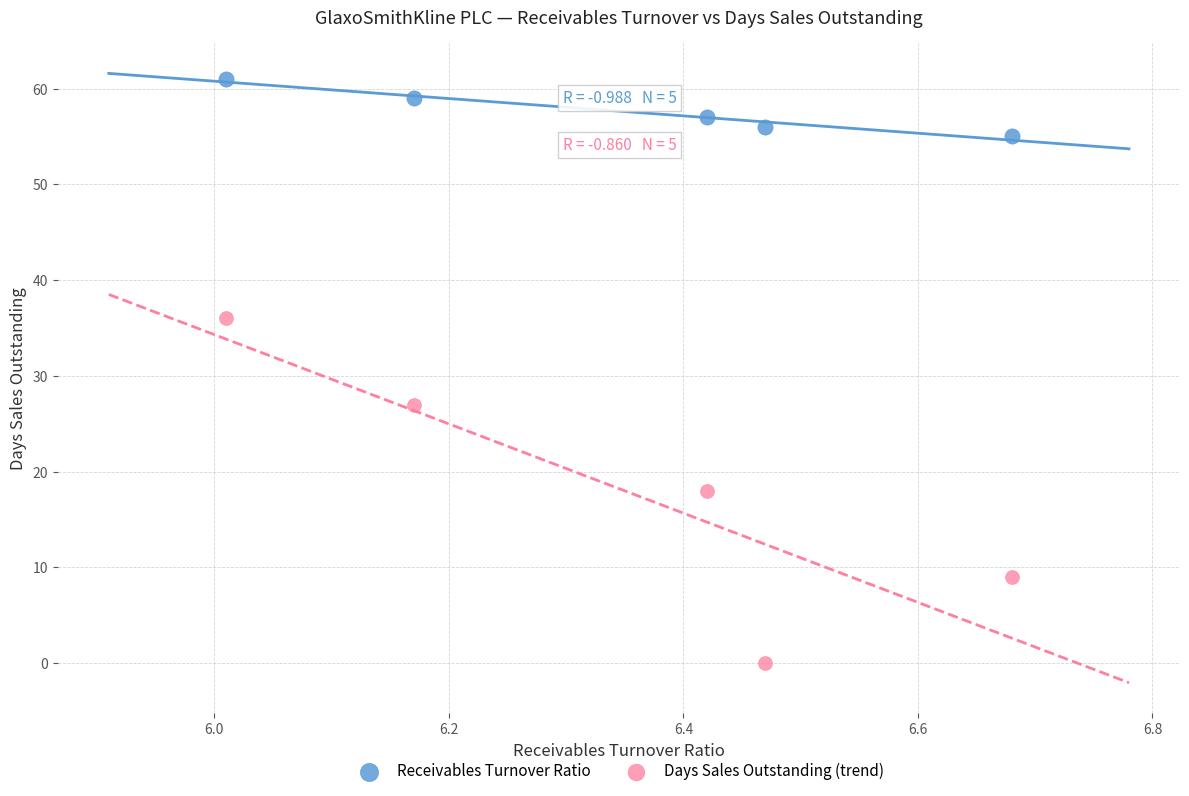

Across all data points, what is the average Y value?

38